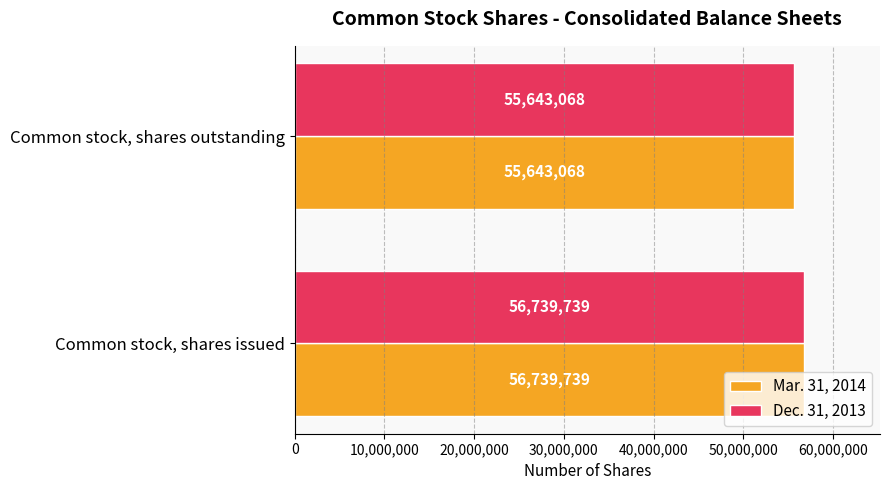

What is the difference between the maximum and minimum values in the Mar. 31, 2014 series?

1096671